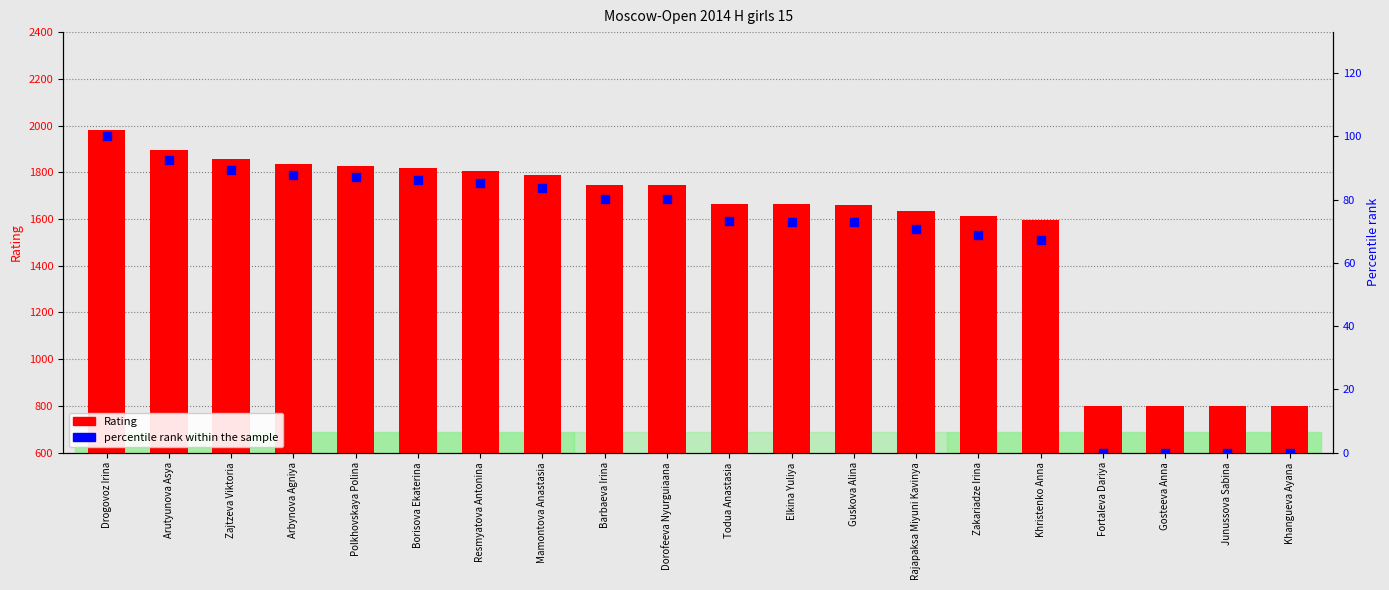

Which series contains the lowest Y value?

percentile rank within the sample